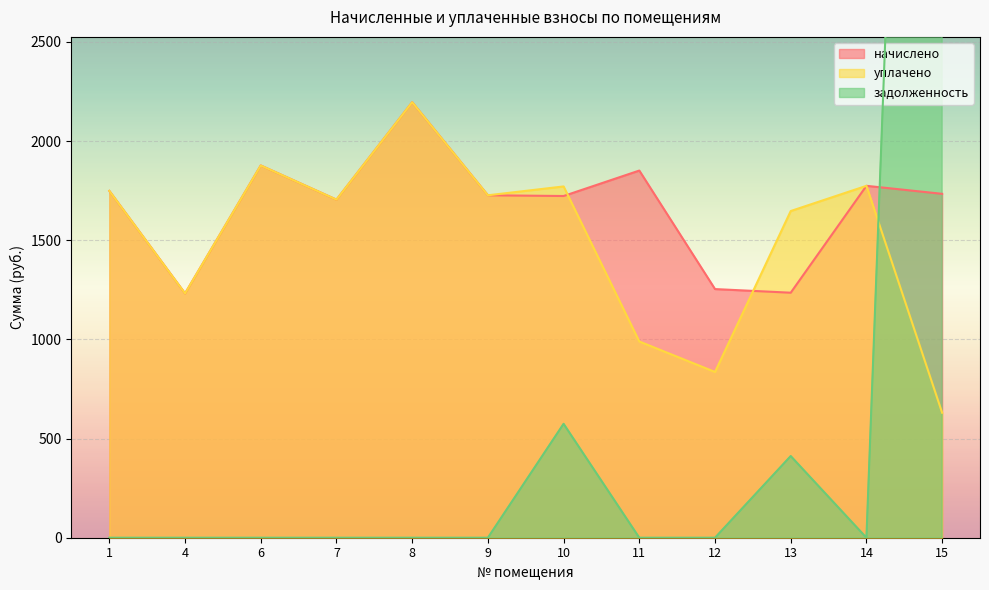

How many series are shown in this chart?

3